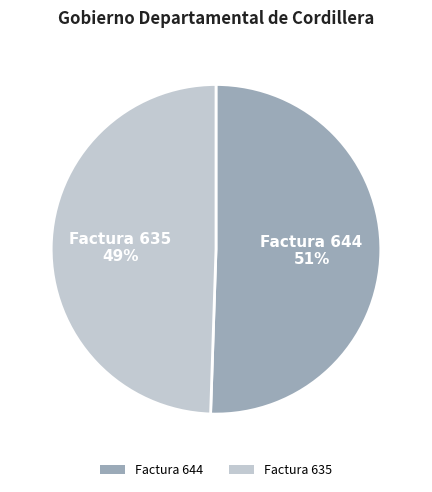

Which category has the smallest portion of the pie?

Factura 635